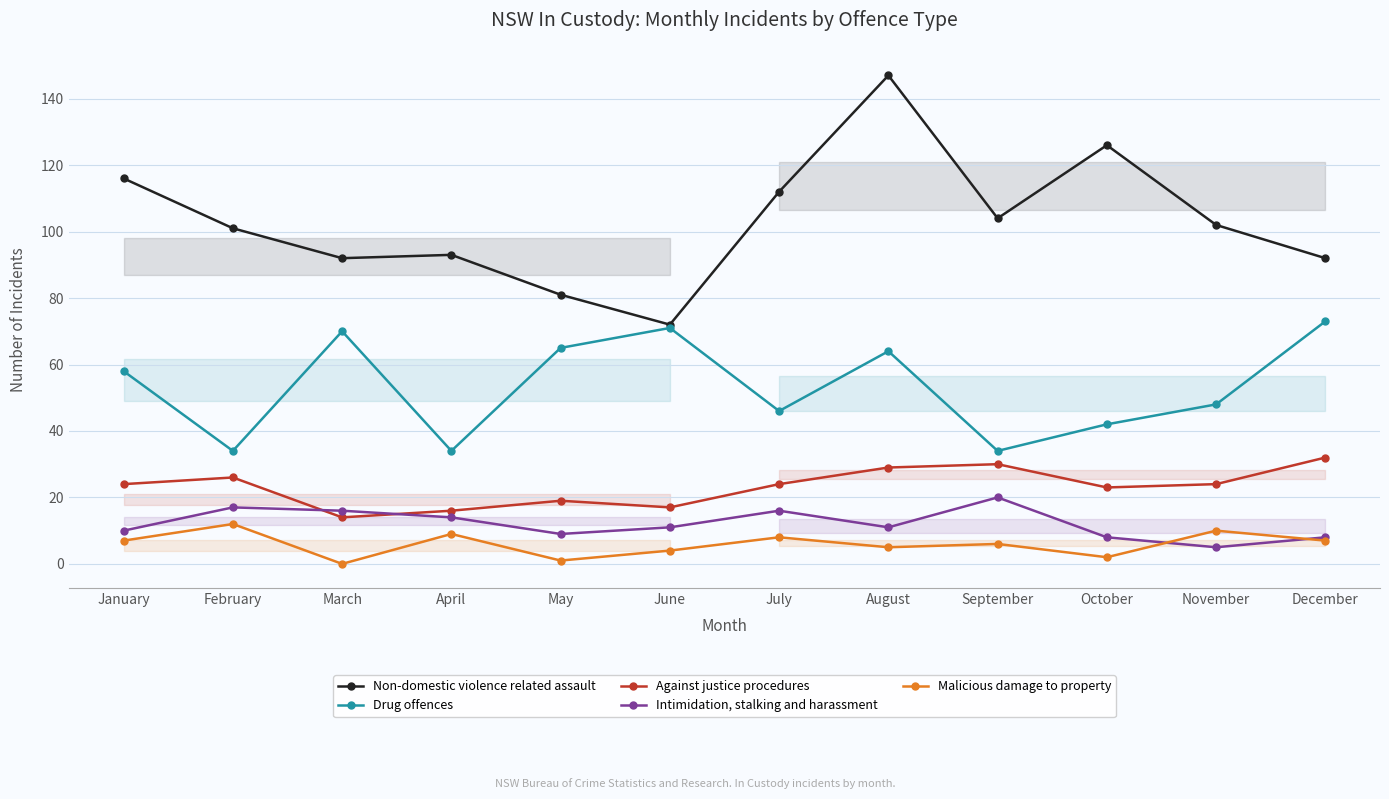

Reading left to right, list all the values displayed in this chart.

Non-domestic violence related assault: January=116	February=101	March=92	April=93	May=81	June=72	July=112	August=147	September=104	October=126	November=102	December=92
Drug offences: January=58	February=34	March=70	April=34	May=65	June=71	July=46	August=64	September=34	October=42	November=48	December=73
Against justice procedures: January=24	February=26	March=14	April=16	May=19	June=17	July=24	August=29	September=30	October=23	November=24	December=32
Intimidation, stalking and harassment: January=10	February=17	March=16	April=14	May=9	June=11	July=16	August=11	September=20	October=8	November=5	December=8
Malicious damage to property: January=7	February=12	March=0	April=9	May=1	June=4	July=8	August=5	September=6	October=2	November=10	December=7